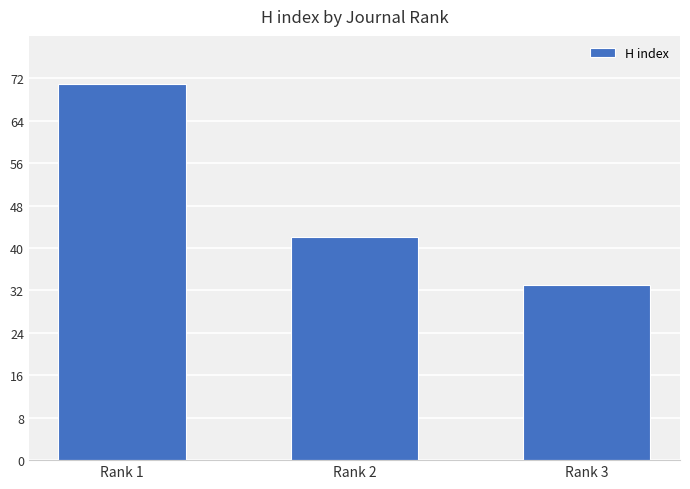

The value at Rank 3 is 14. True or false?

False